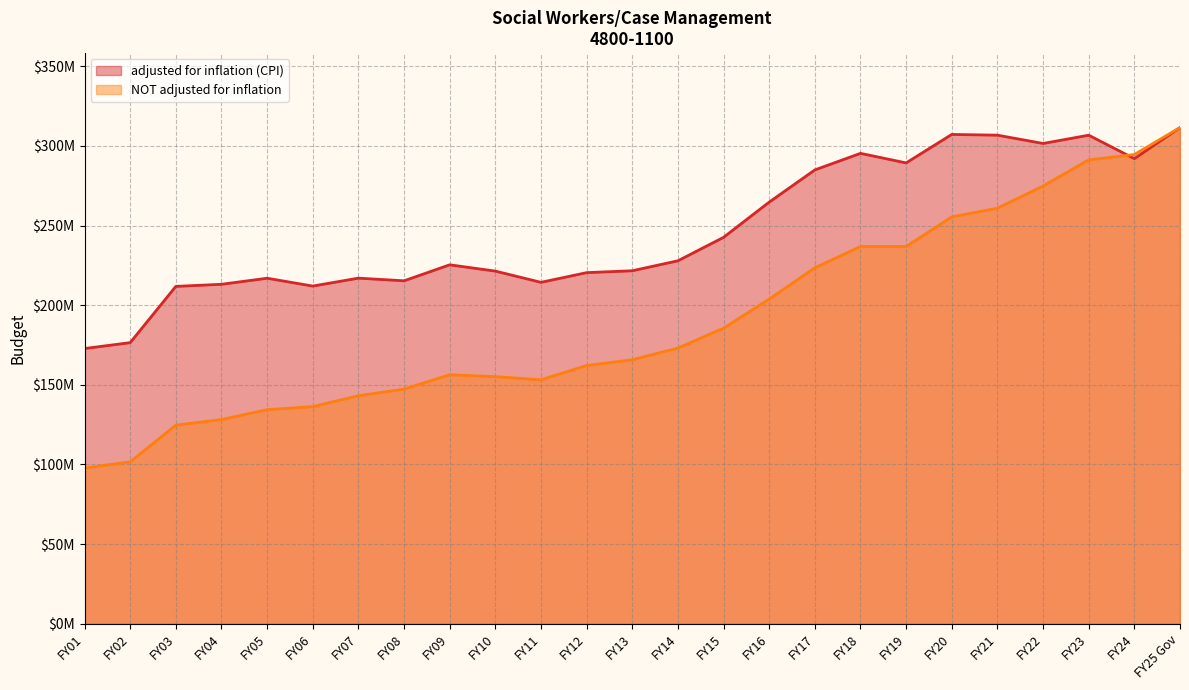

In NOT adjusted for inflation, how many points are higher than both neighbors (excluding endpoints)?

1